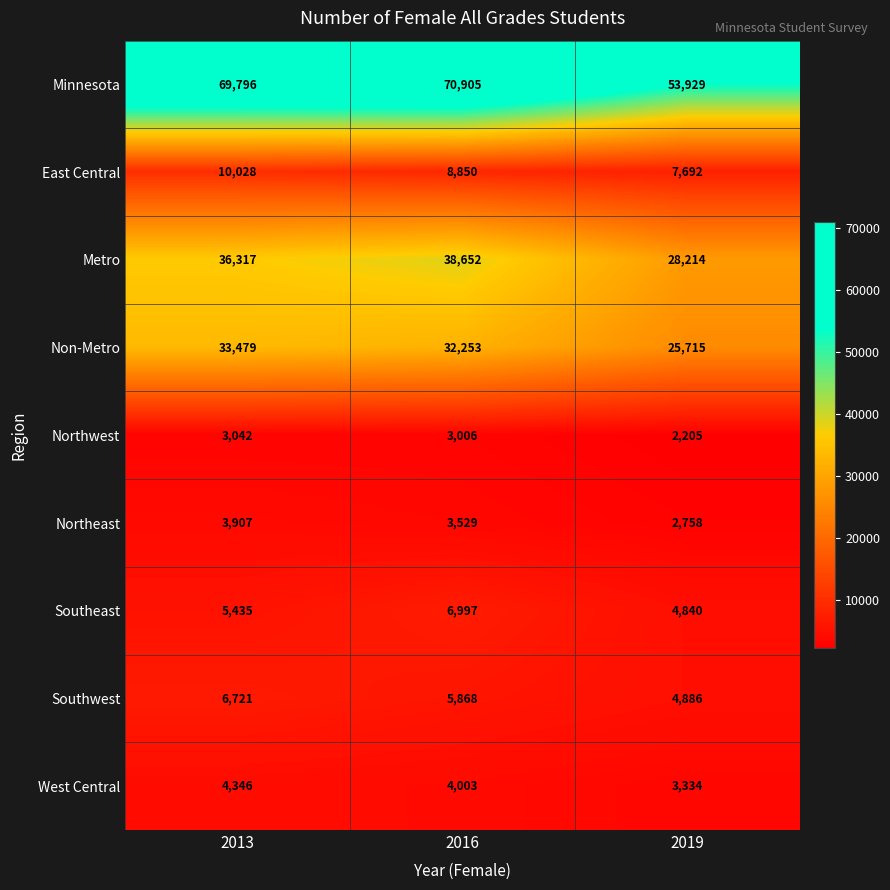

True or false: Southwest has a value of 10429 at 2016.

False